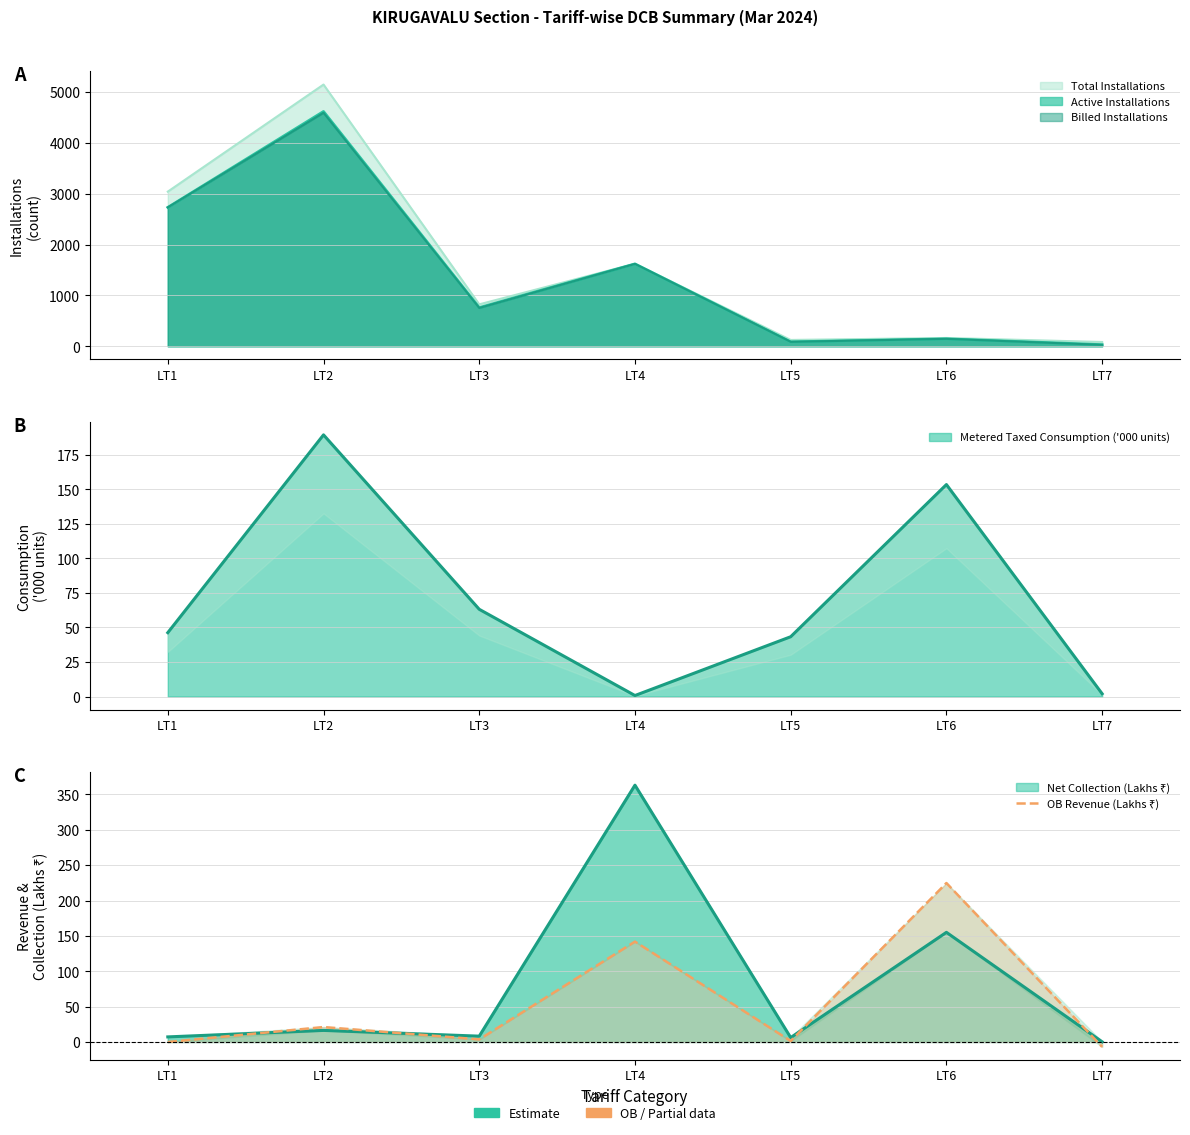

Reading right to left, extract all data points from this chart.

LT7=-6.9	LT6=224.8	LT5=1.5	LT4=142.0	LT3=3.7	LT2=21.2	LT1=0.1